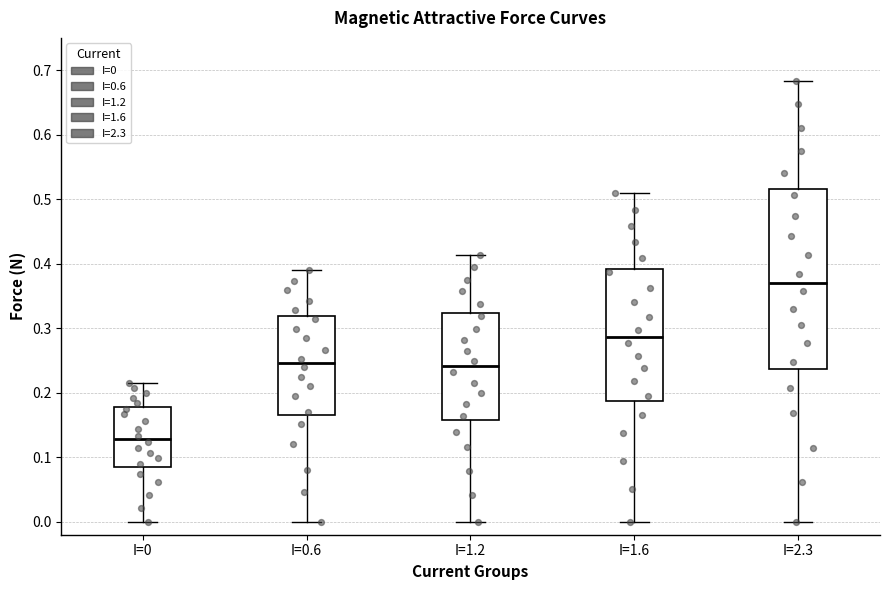

Reading left to right, read every box against the y-axis: the position of its median line, the range the box covers, and the ends of its whiskers. The values are not printed on the chart, so give them approximately, as read against the axis.

I=0: median 0.13, box 0.09 to 0.18, whiskers 0.00 to 0.22
I=0.6: median 0.25, box 0.17 to 0.32, whiskers 0.00 to 0.39
I=1.2: median 0.24, box 0.16 to 0.32, whiskers 0.00 to 0.41
I=1.6: median 0.29, box 0.19 to 0.39, whiskers 0.00 to 0.51
I=2.3: median 0.37, box 0.24 to 0.52, whiskers 0.00 to 0.68